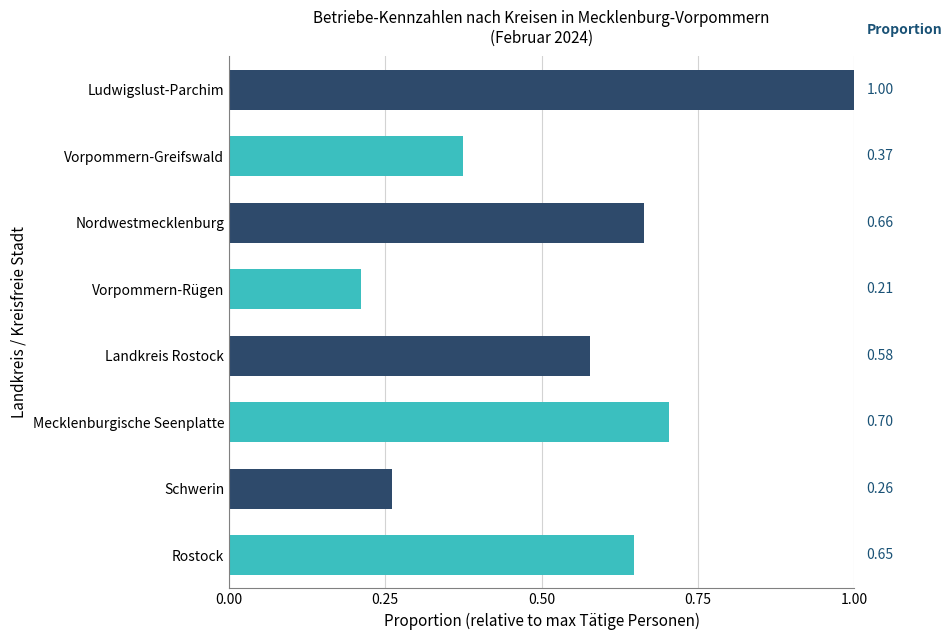

What is the sum of all values?

4.4